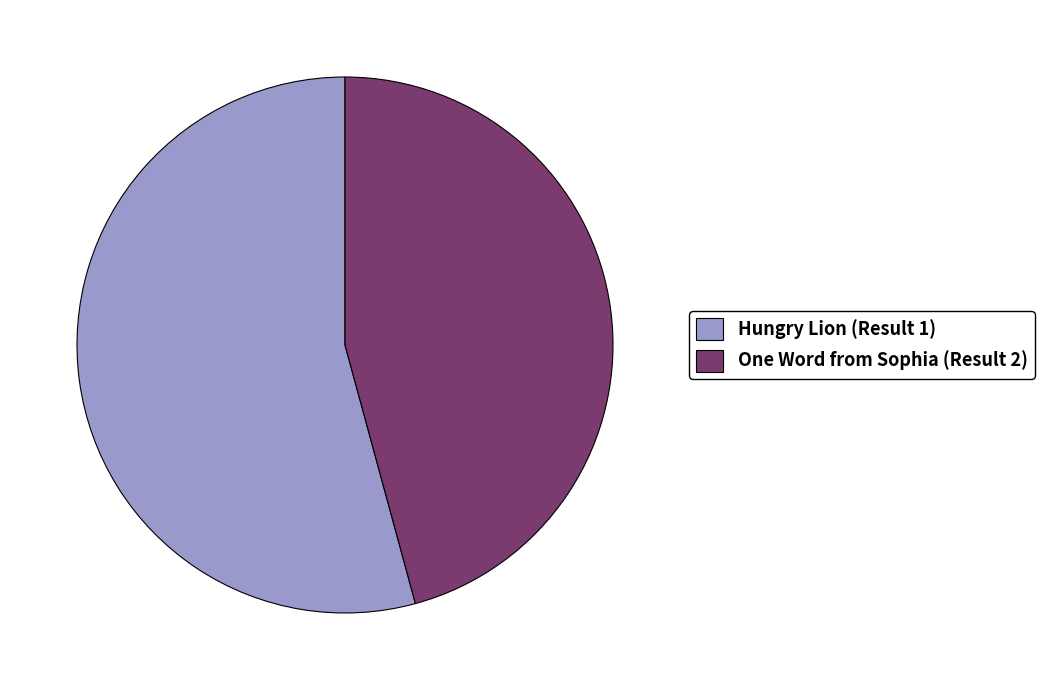

Count the number of slices in the pie.

2